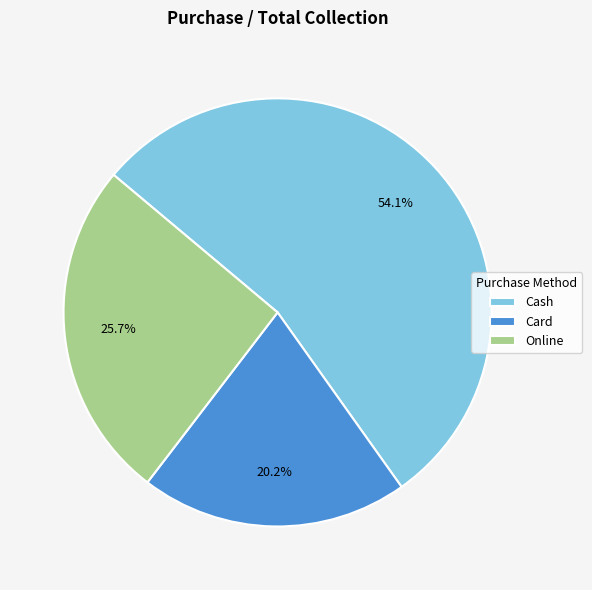

How much of the chart is everything except Cash?

45.9%